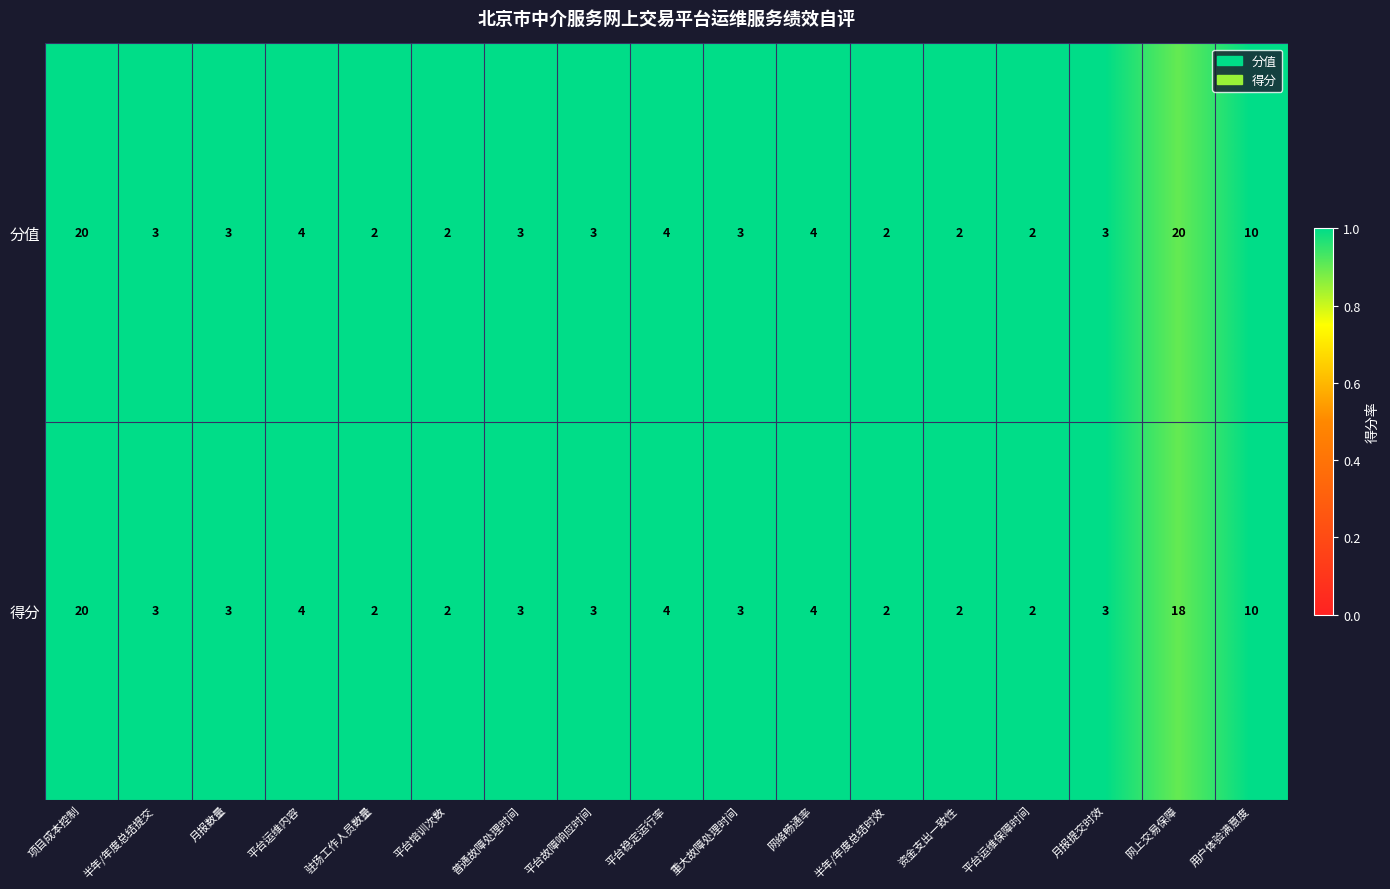

At which category is the sum across all series the highest?

项目成本控制